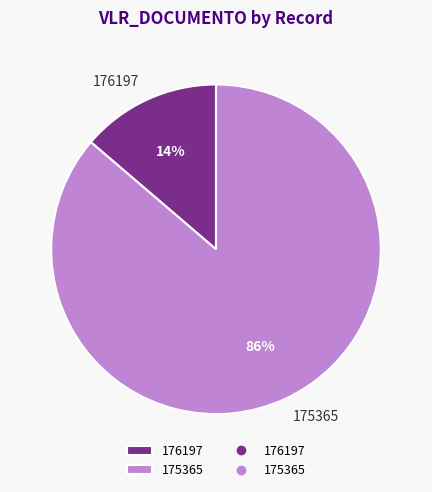

The 176197 slice represents 6% of the pie. True or false?

False